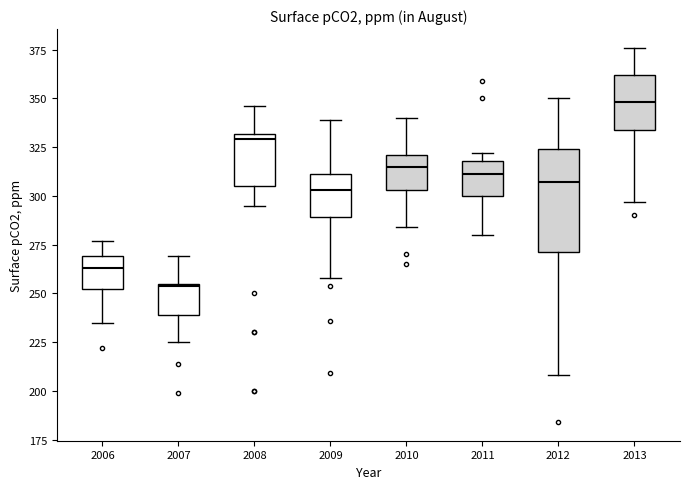

Reading left to right, transcribe this box plot: for each box, give where its median line is, the range the box spans, and where its two whiskers end, as read against the y-axis. The values are not printed on the chart, so give them approximately, as read against the axis.

2006: median 265, box 250 to 270, whiskers 235 to 275
2007: median 255, box 240 to 255, whiskers 225 to 270
2008: median 330 (just below the box's upper edge), box 305 to 330, whiskers 295 to 345
2009: median 305, box 290 to 310, whiskers 260 to 340
2010: median 315, box 305 to 320, whiskers 285 to 340
2011: median 310, box 300 to 320, whiskers 280 to 320 (just above the box's upper edge)
2012: median 305, box 270 to 325, whiskers 210 to 350
2013: median 350, box 335 to 360, whiskers 295 to 375